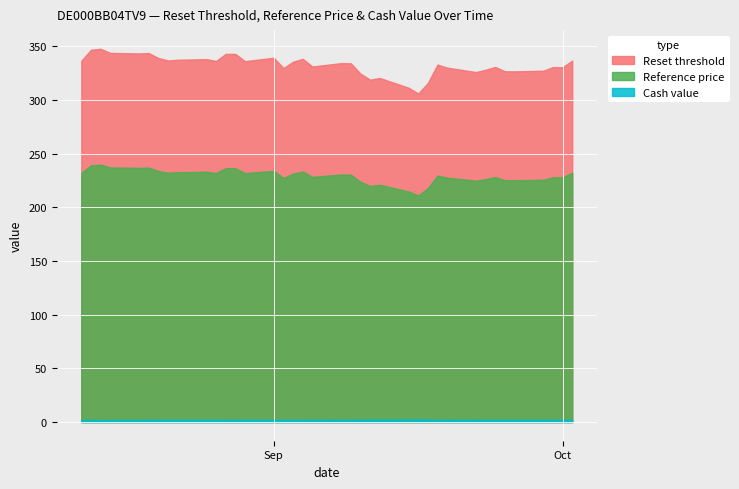

Between 2025-09-12 and 2025-09-09, which series saw the biggest shift?

Reset threshold